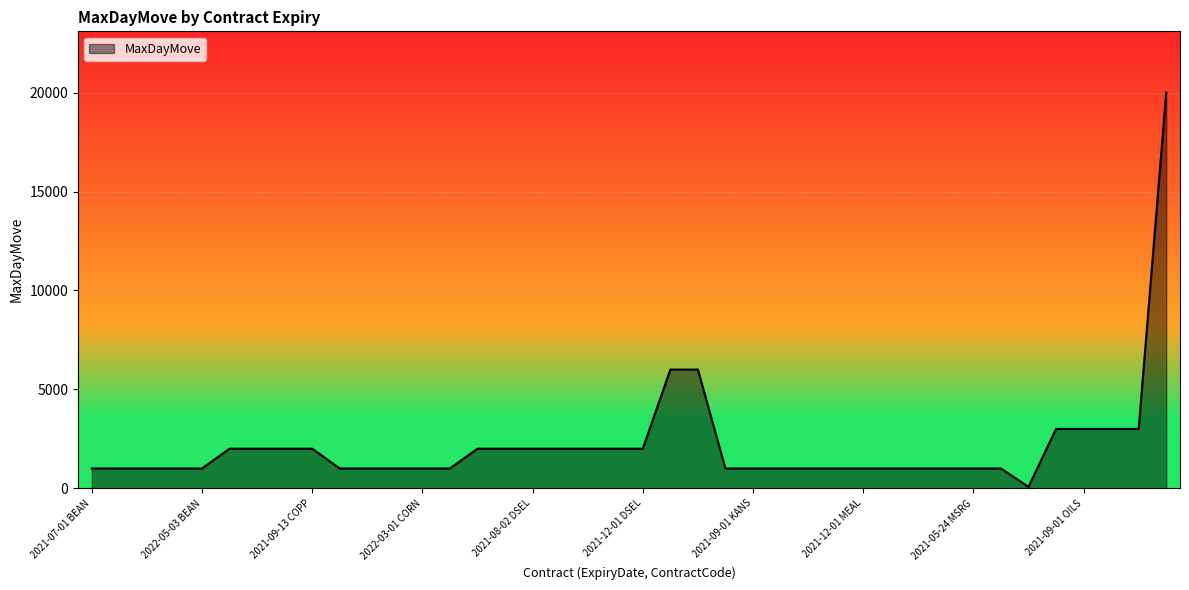

What is the greatest value displayed?

20000